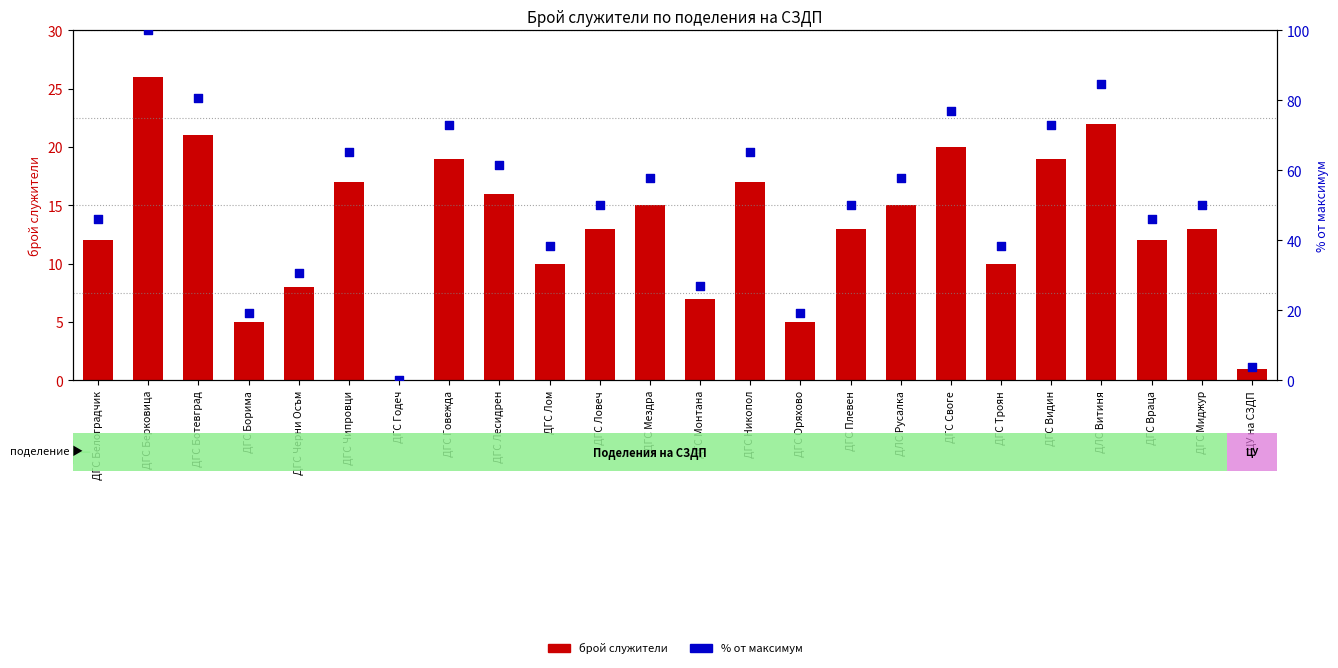

At how many categories does at least one series exceed 21?

20